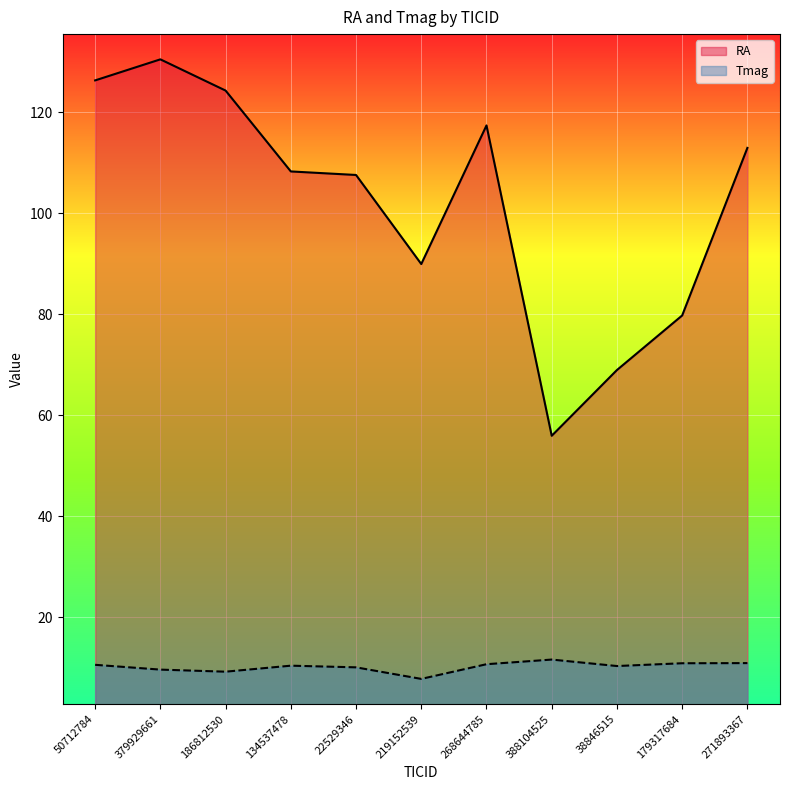

How many series are shown in this chart?

2